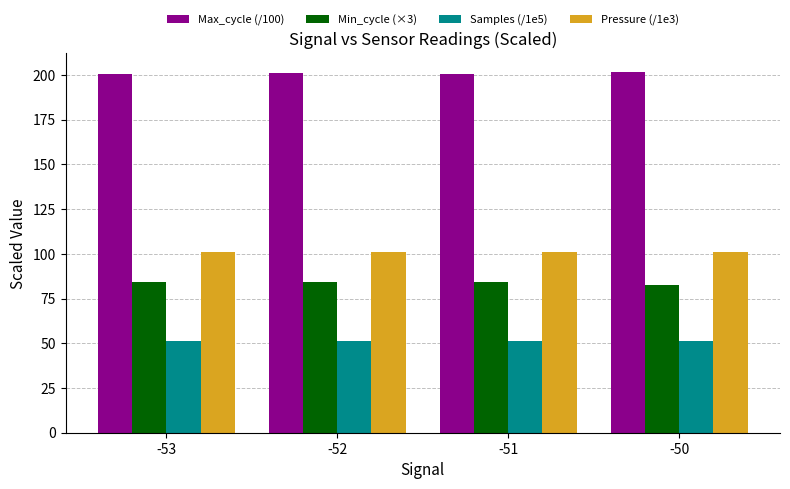

Is the value of Samples (/1e5) at -50 greater than the value of Max_cycle (/100) at -53?

No